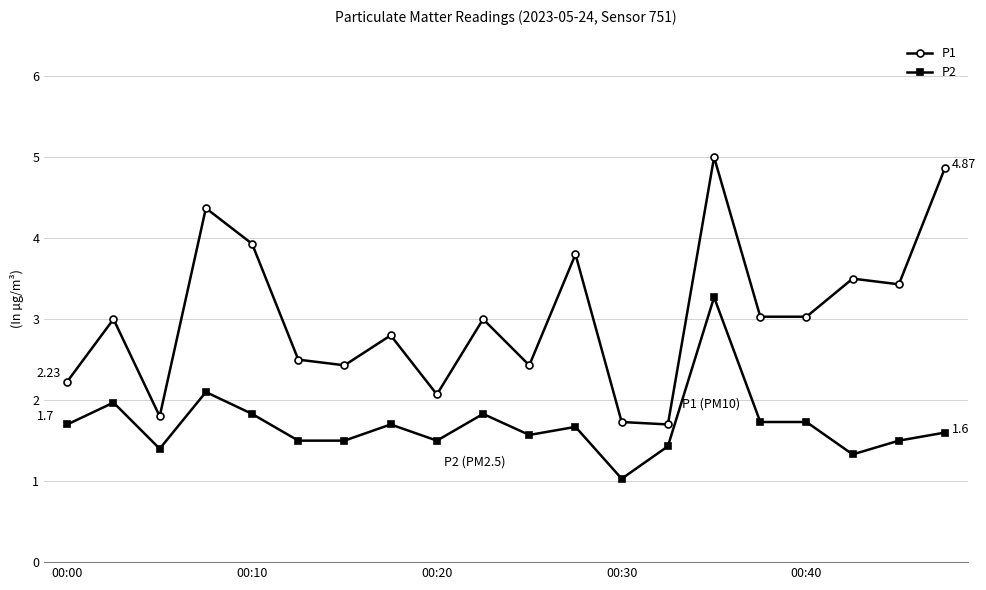

Which series has the largest range (max minus min)?

P1